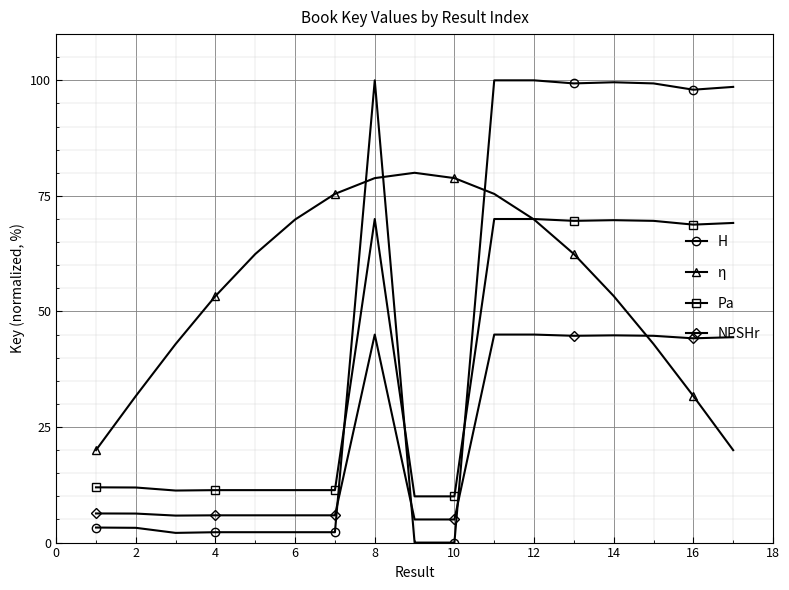

What is the maximum value shown in the chart?

100.0